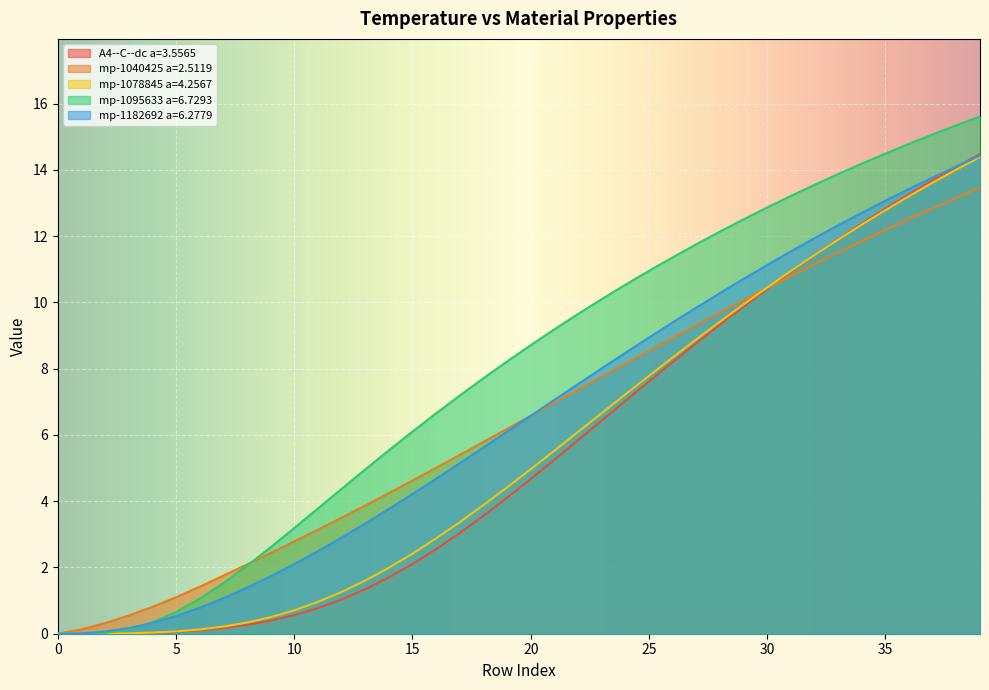

What is the difference between the maximum and minimum values in the mp-1095633 a=6.7293 series?

15.6